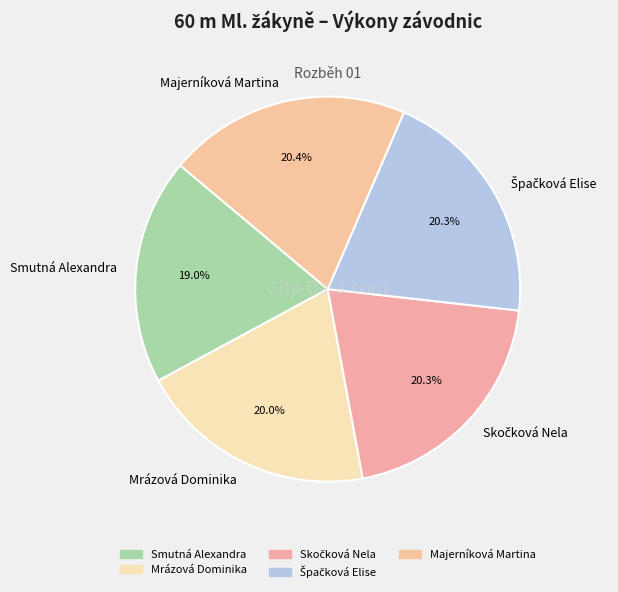

Which category has the smallest portion of the pie?

Smutná Alexandra